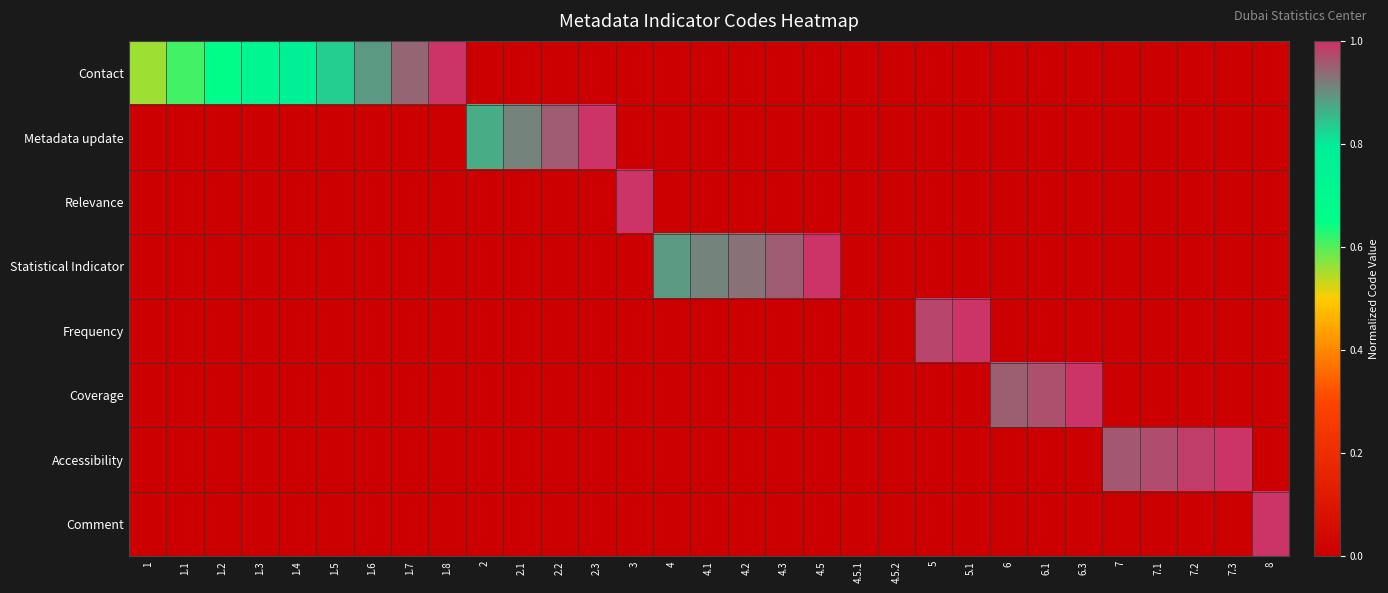

At which category is the sum across all series the highest?

1.8